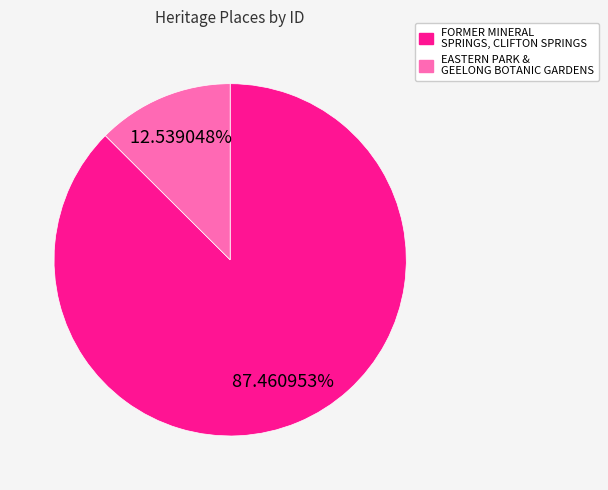

Is it true that EASTERN PARK & GEELONG BOTANIC GARDENS is 21% of the pie?

False